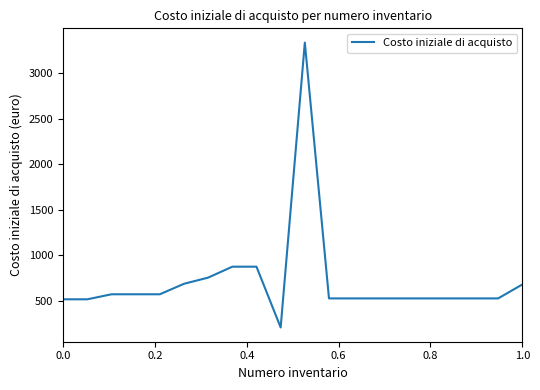

What is the difference between the maximum and minimum values?

3129.5